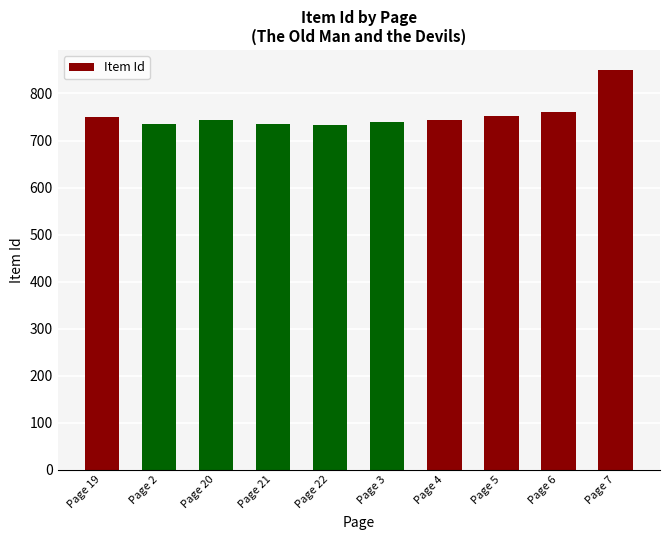

Read the value at Page 3, to the nearest 5.

740